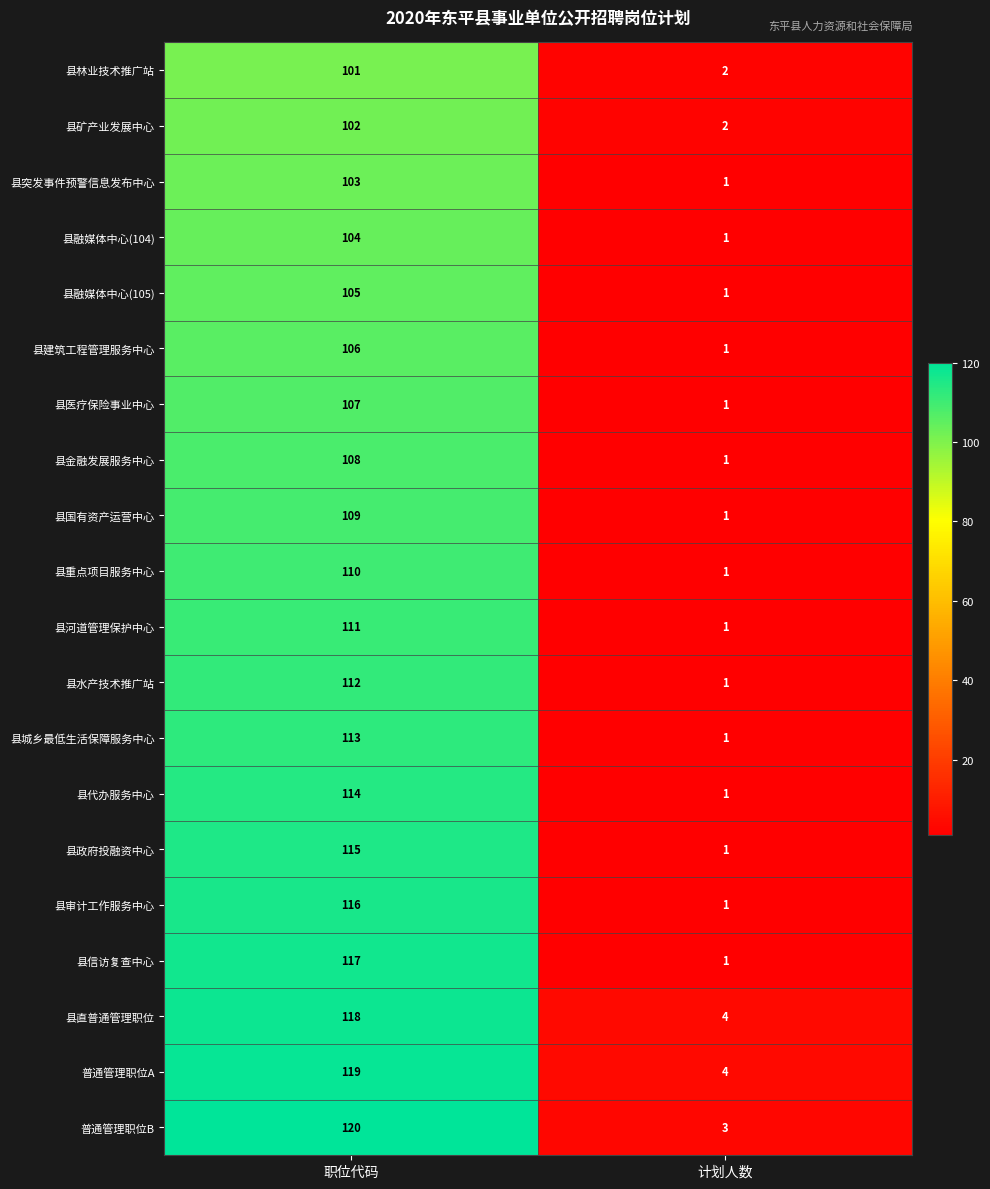

How many distinct data groups are displayed?

20